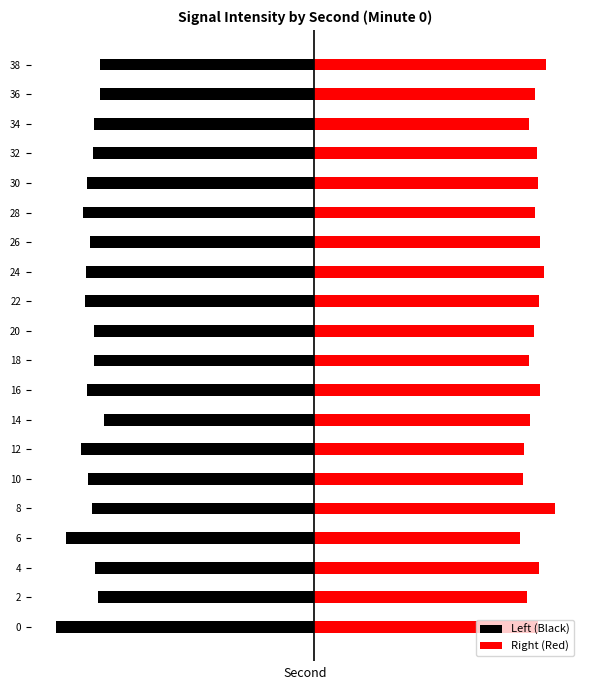

Is the value of Right (Red) at 8 greater than the value of Left (Black) at 2?

Yes